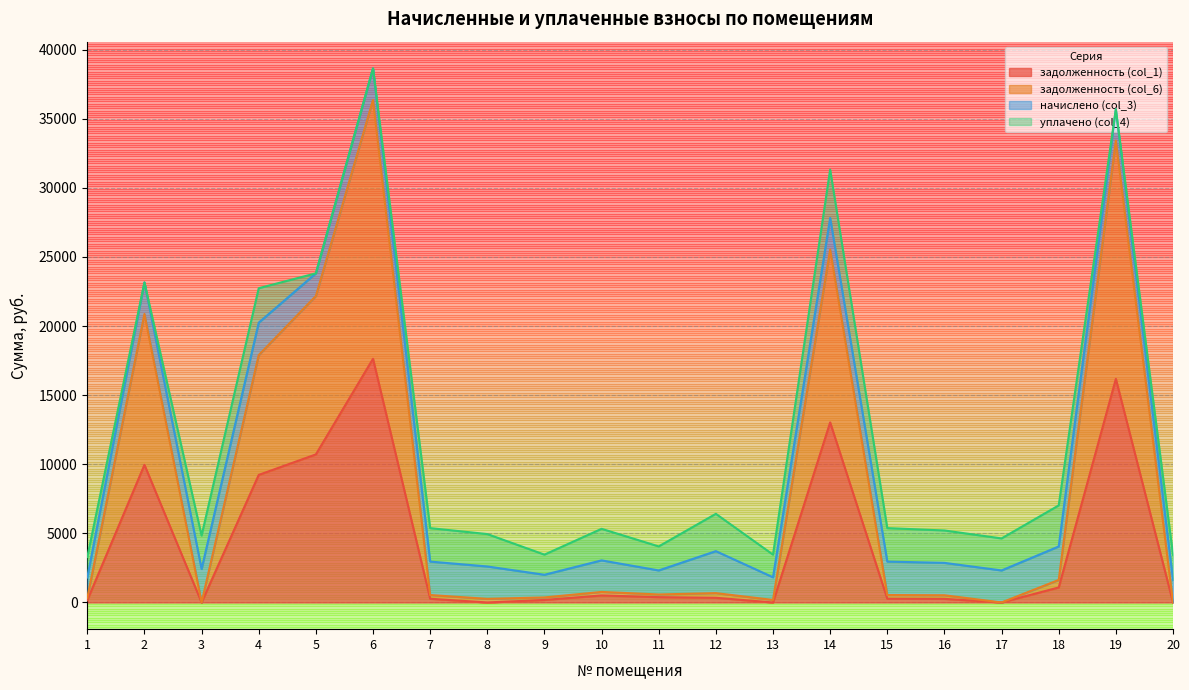

What is the total value across all series at 20?

3448.3